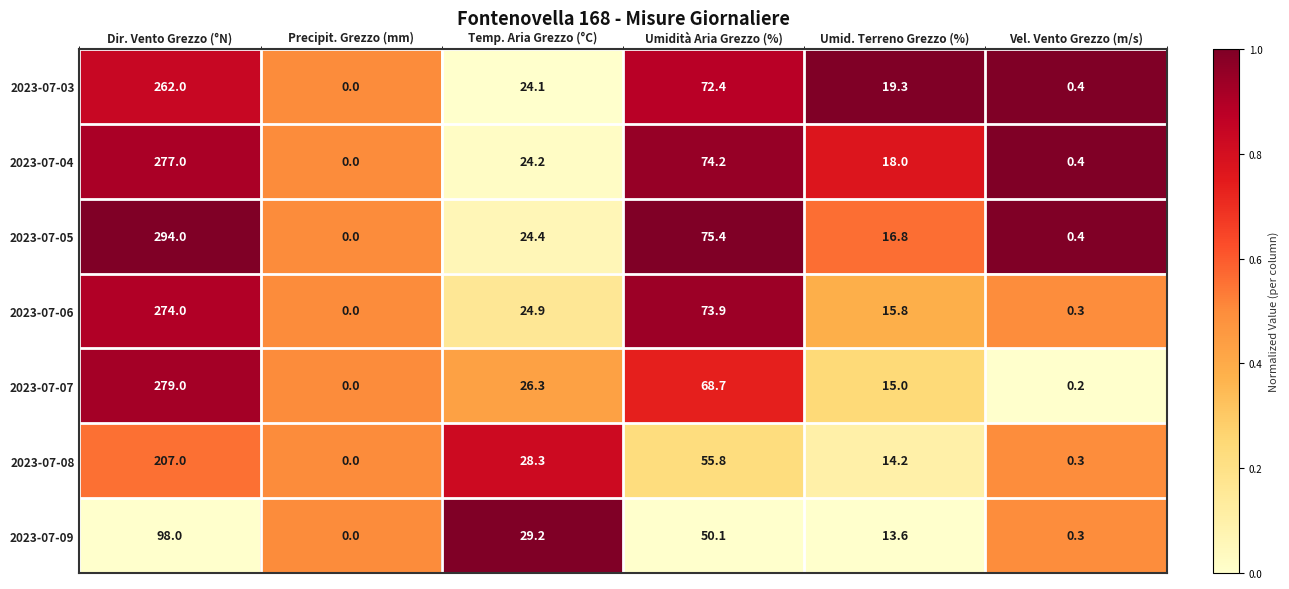

Which category has the lowest value across all series?

Precipit. Grezzo (mm)